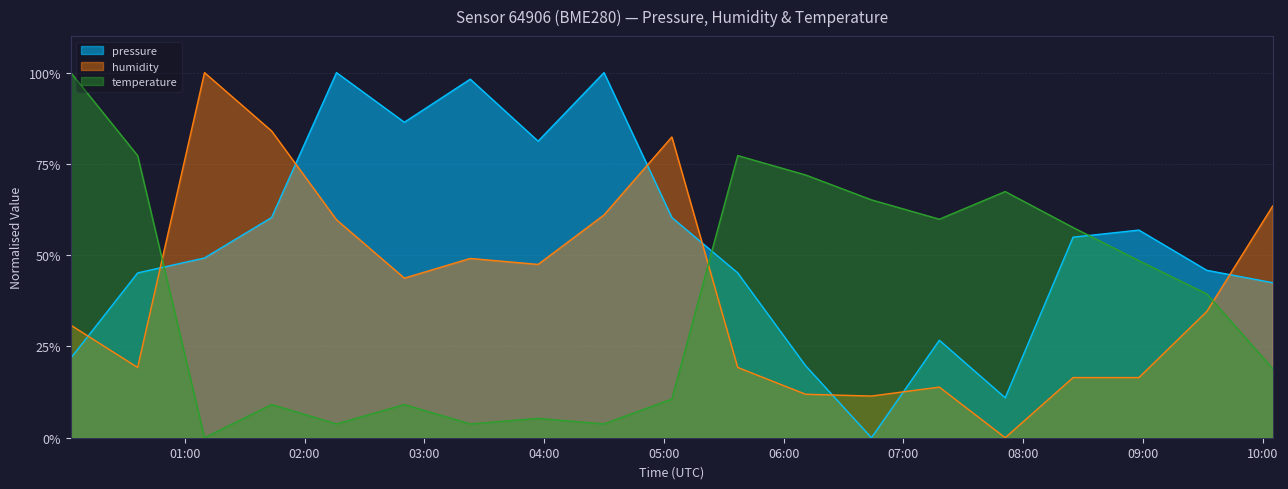

At which label does pressure first exceed 49?

01:09